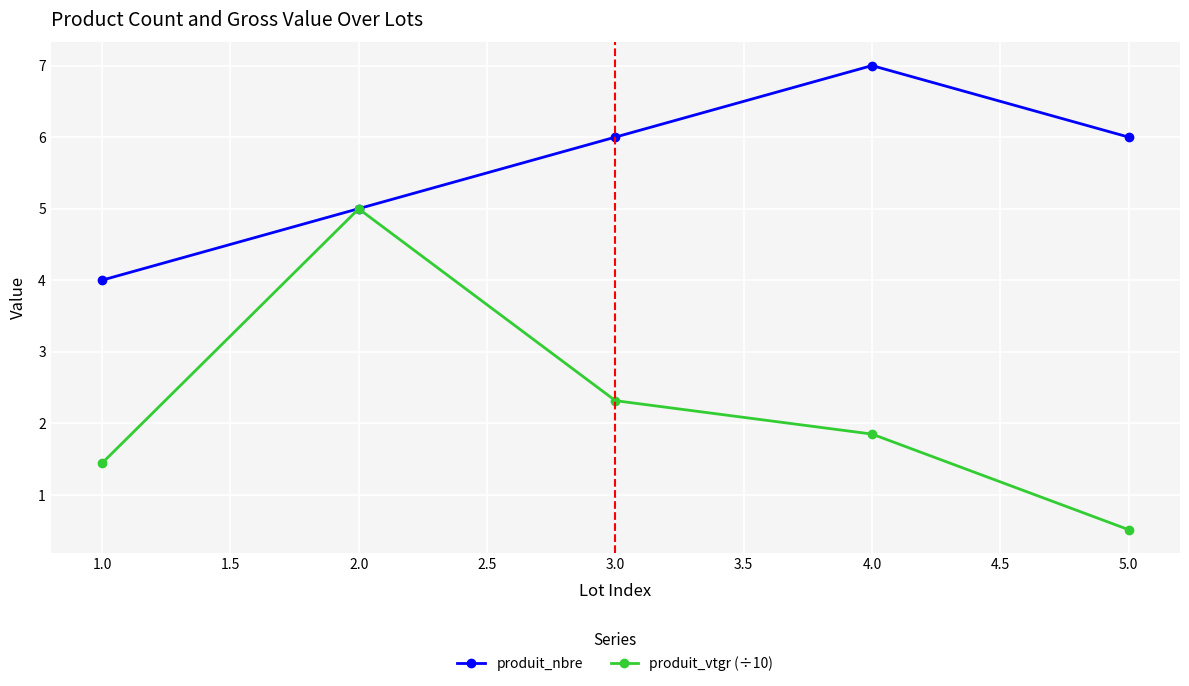

Where is the first local maximum for produit_vtgr (÷10)?

2.0